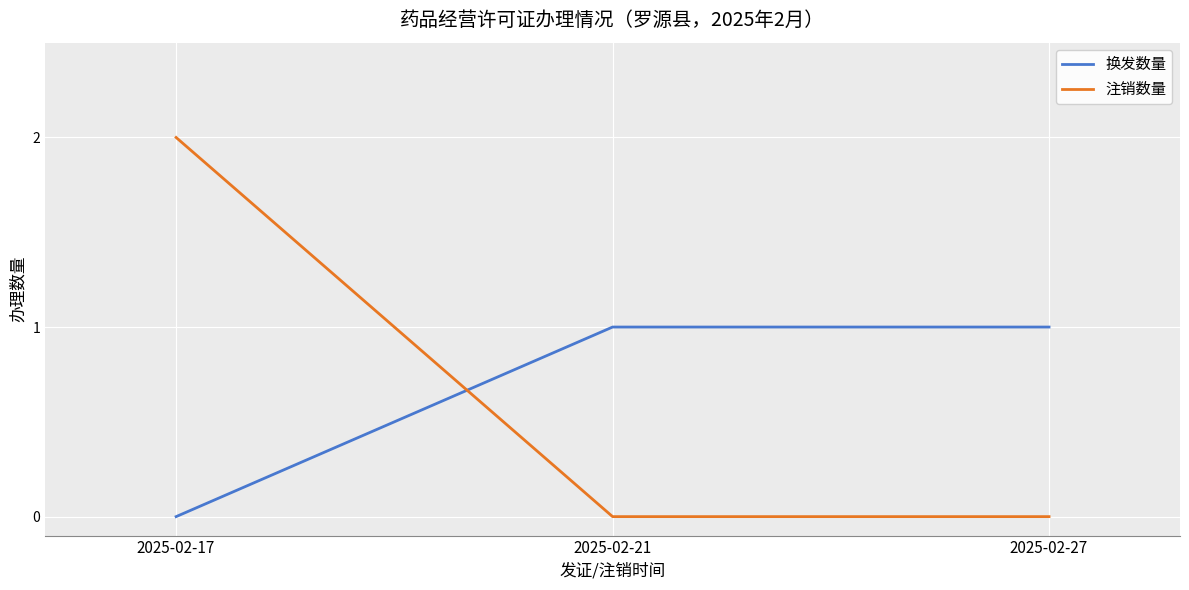

At which category is the sum across all series the highest?

2025-02-17